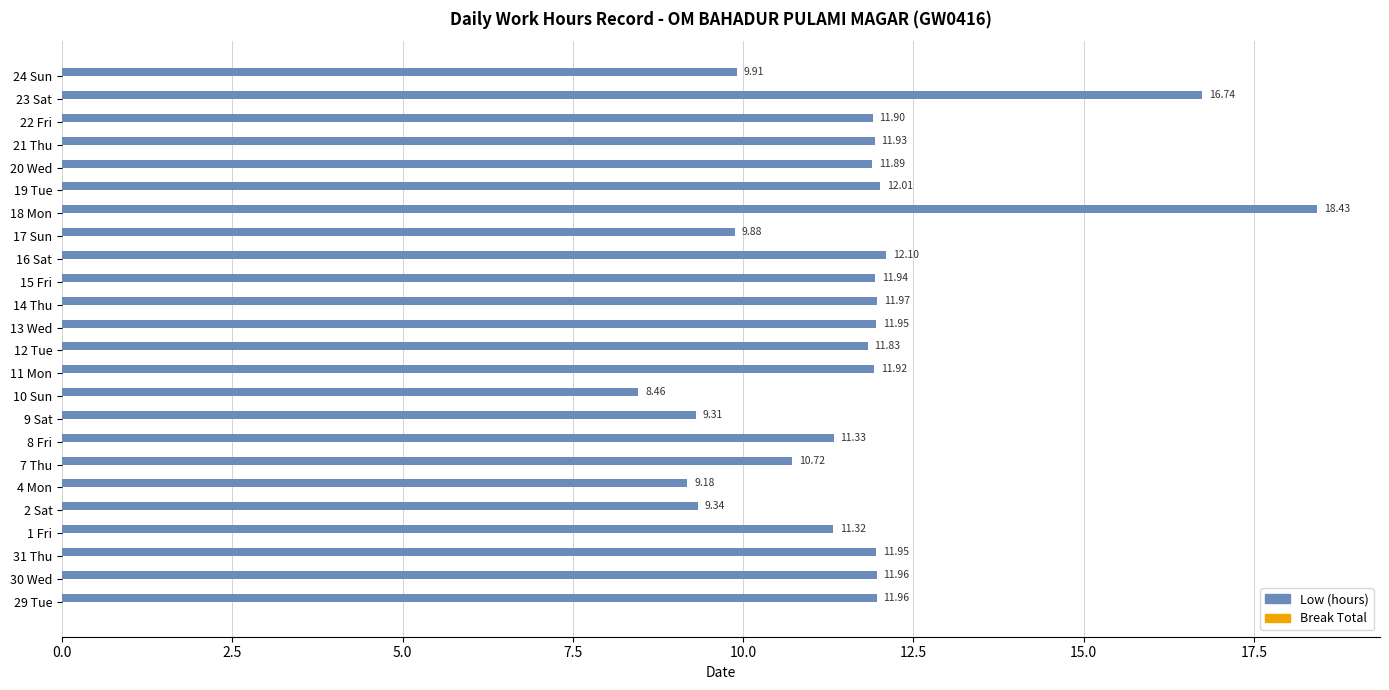

What is the change in value from 31 Thu to 7 Thu?

-1.2